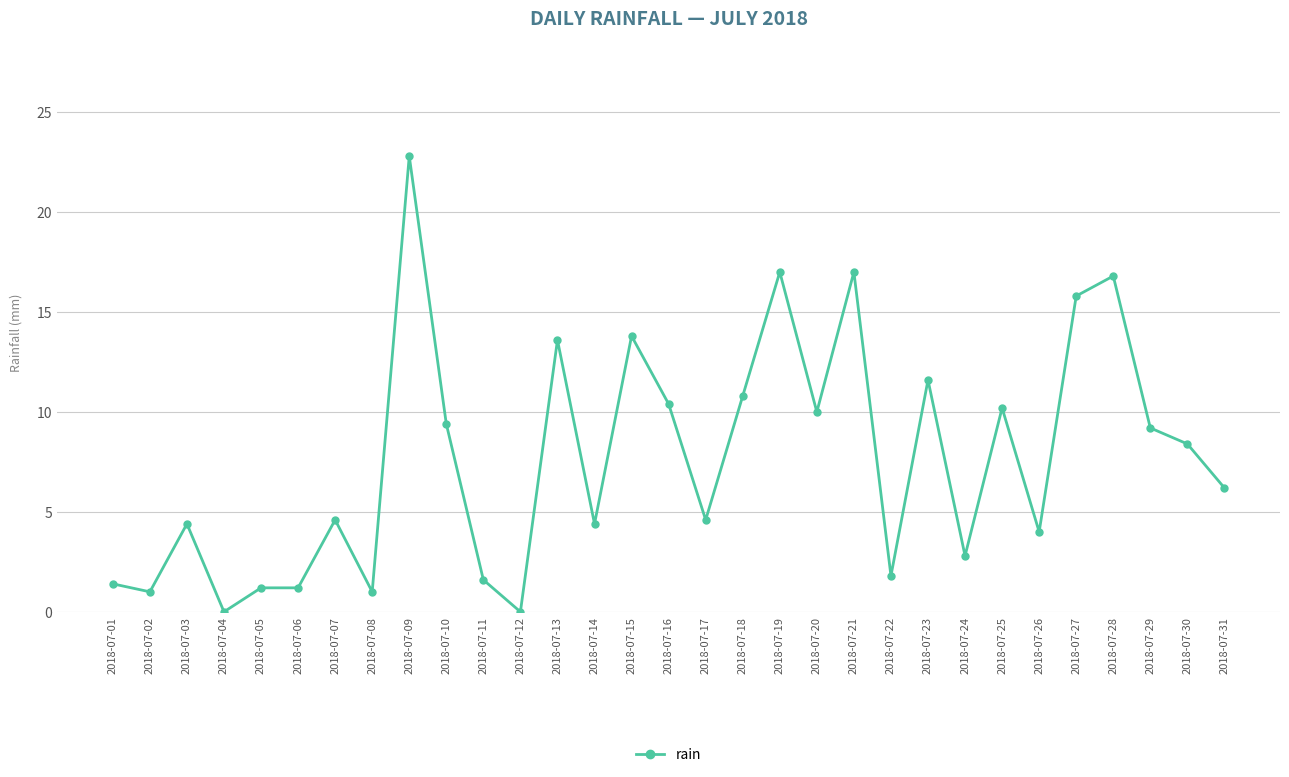

Where does the data first go above 6?

2018-07-09